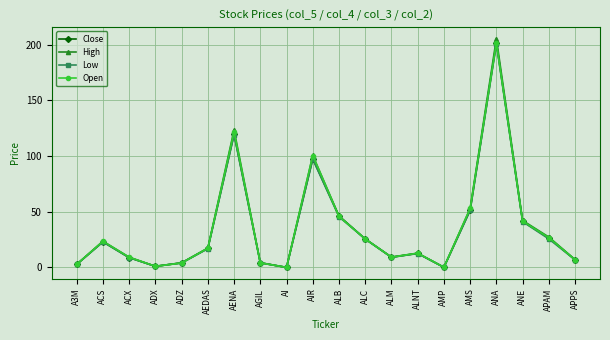

Is the value of Close at AMS greater than the value of Open at ADZ?

Yes